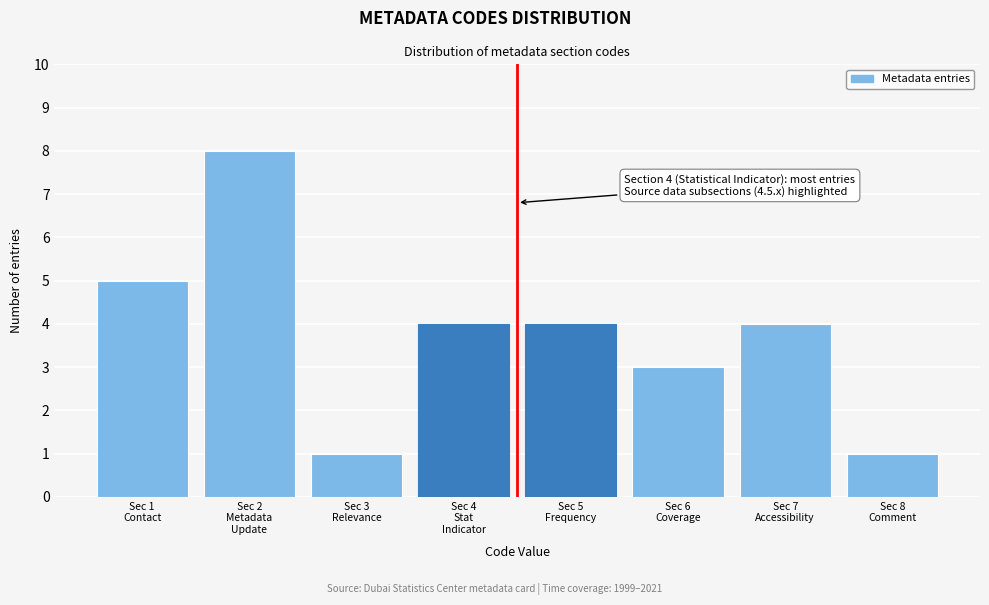

Reading left to right, what are all the values shown in this chart?

5	8	1	4	4	3	4	1